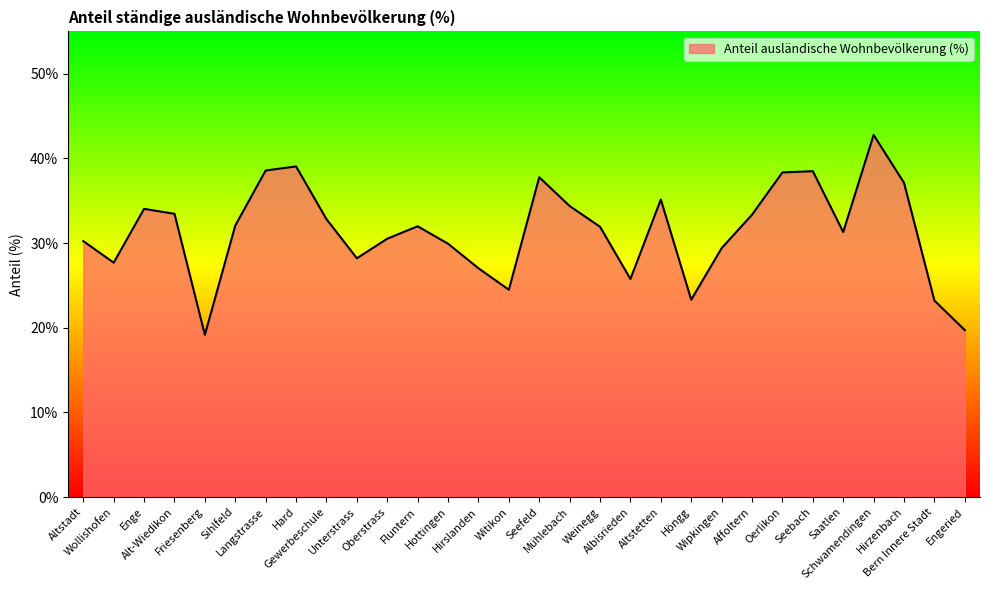

What is the sum of the values at Mühlebach and Unterstrass?

62.6